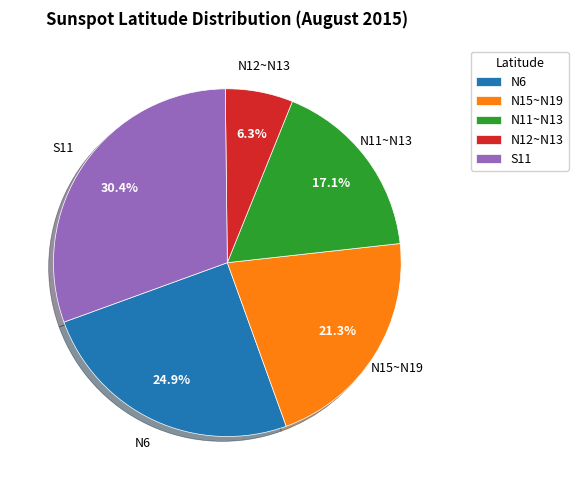

How many segments does this pie chart have?

5